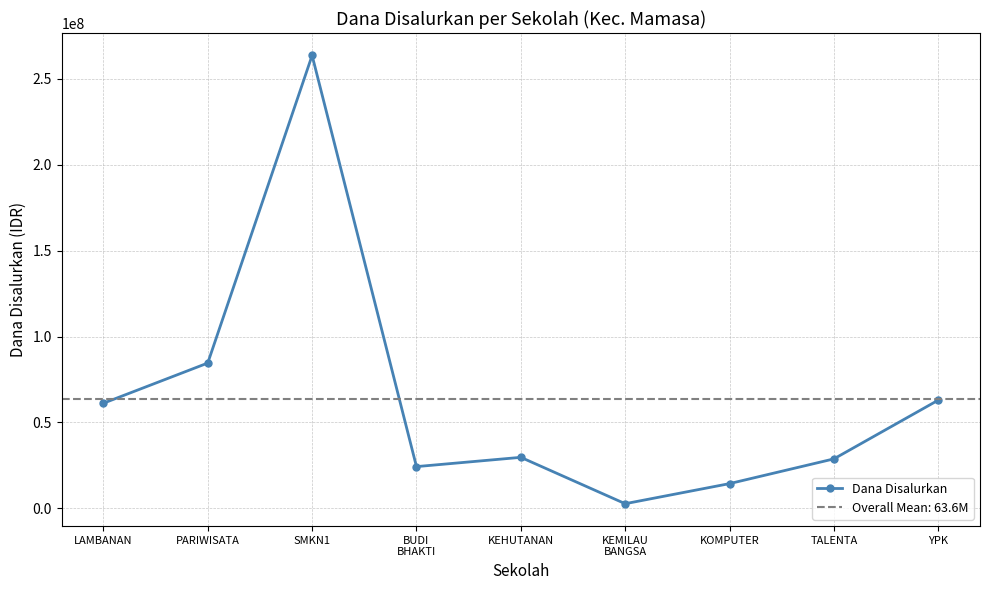

Where is the first local minimum?

BUDI
BHAKTI